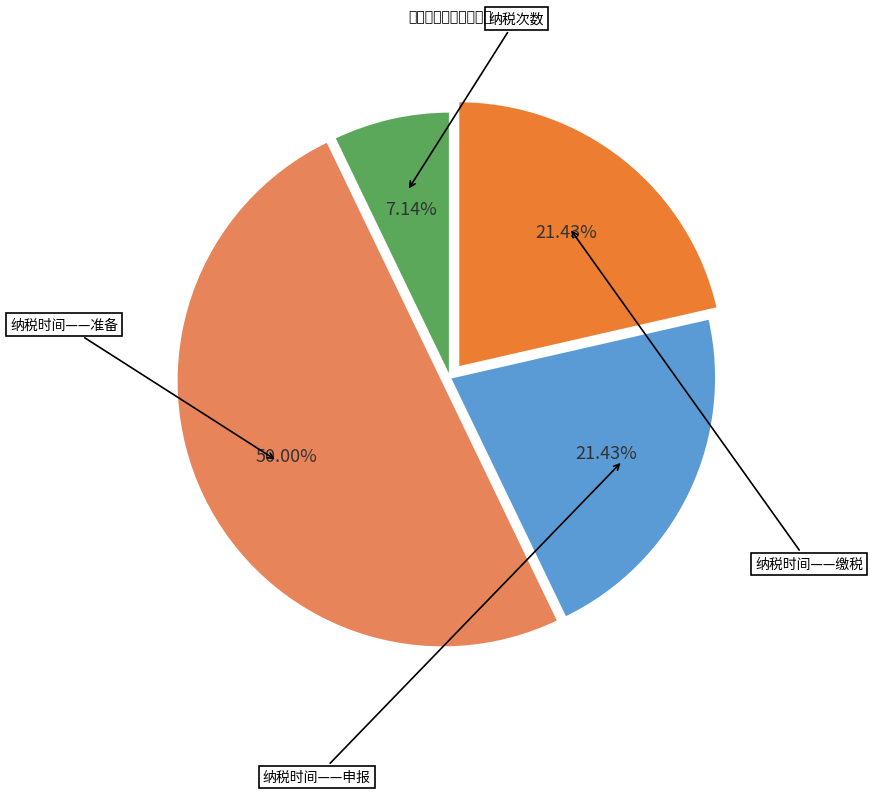

How many segments does this pie chart have?

4